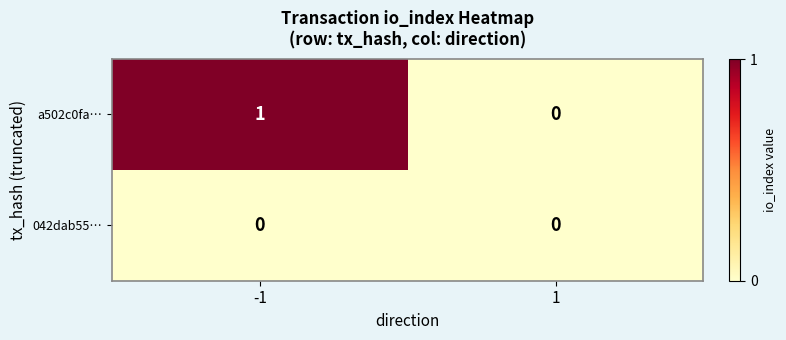

True or false: a502c0fa… has a value of 0 at 1.

True